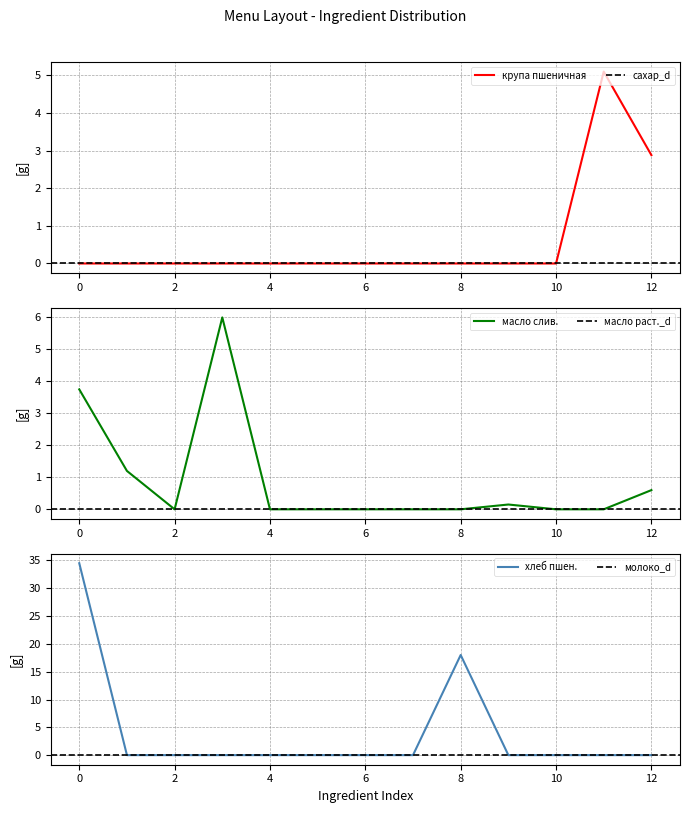

True or false: крупа пшеничная has a value of -2.8 at 2.

False